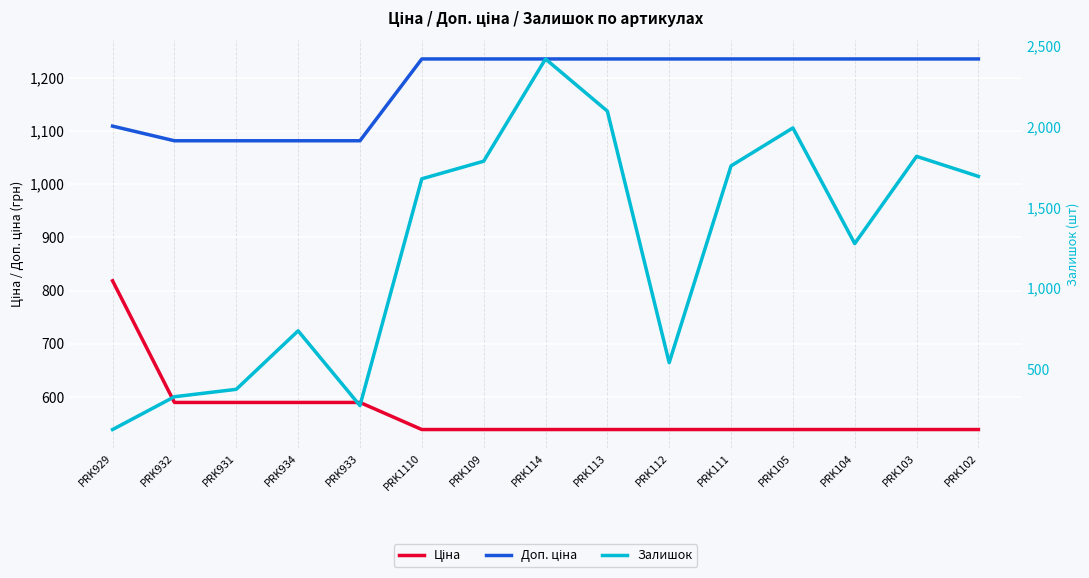

What is the difference between the second highest and minimum values in the Доп. ціна series?

153.7